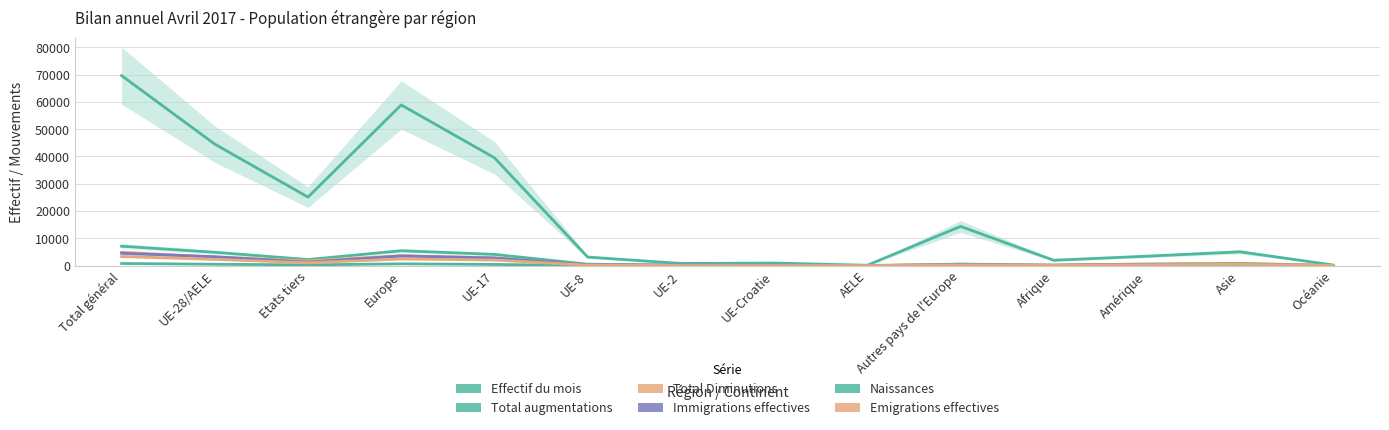

The value of Immigrations effectives at Total général is 4519. True or false?

True